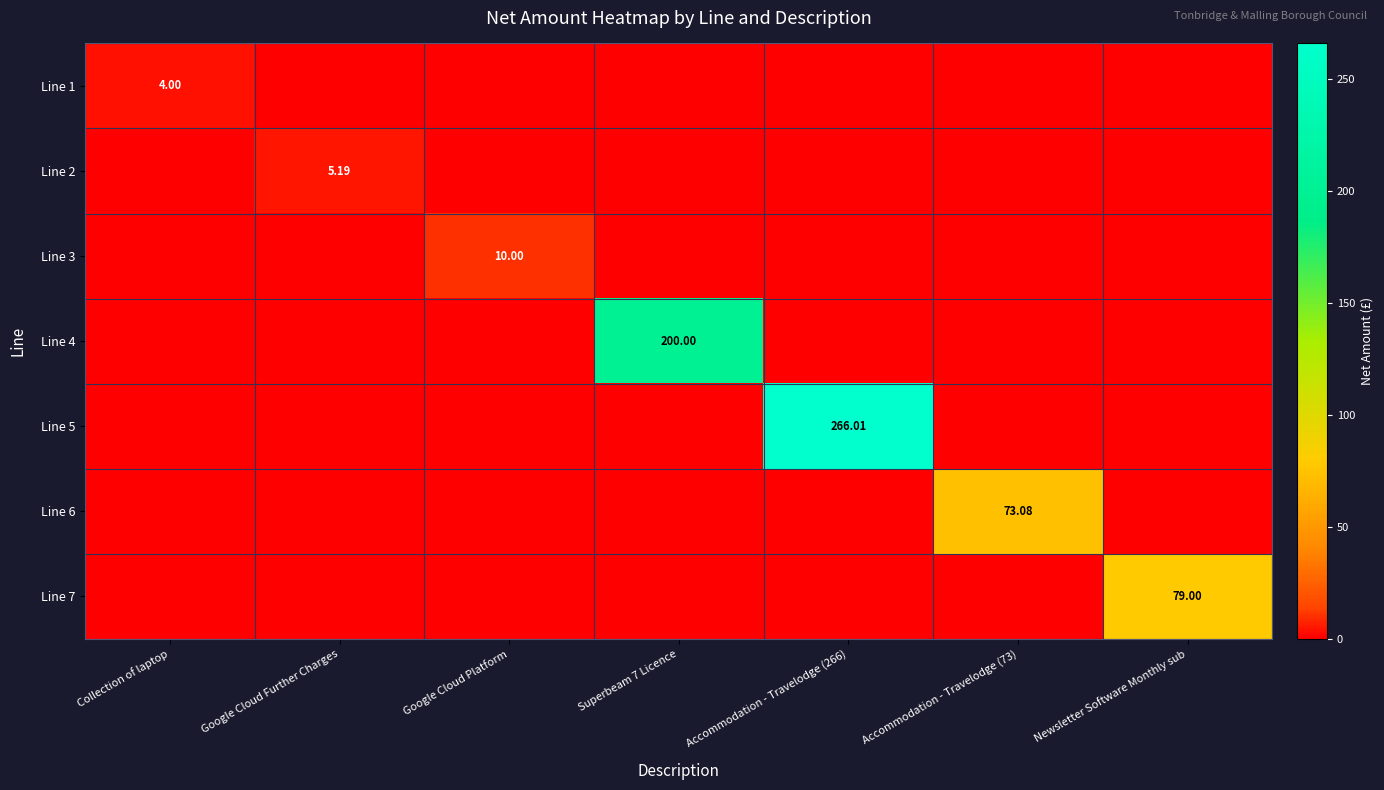

How many distinct data groups are displayed?

7